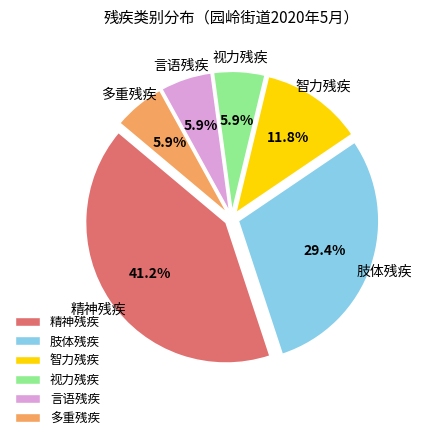

Combined, what portion of the pie is 多重残疾 and 视力残疾?

11.8%